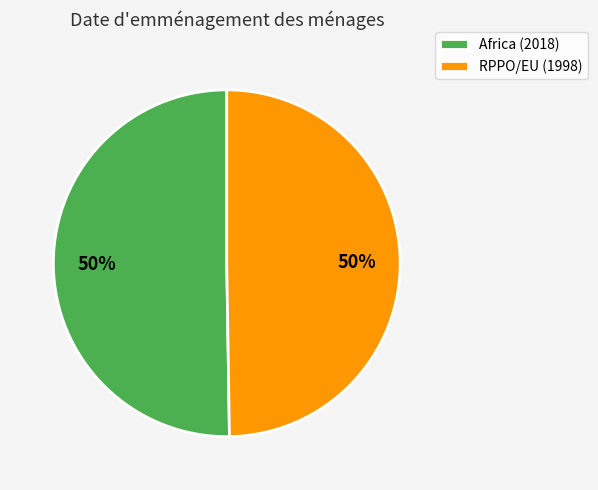

To the nearest percent, what is the combined percentage of Africa (2018) and RPPO/EU (1998)?

100%